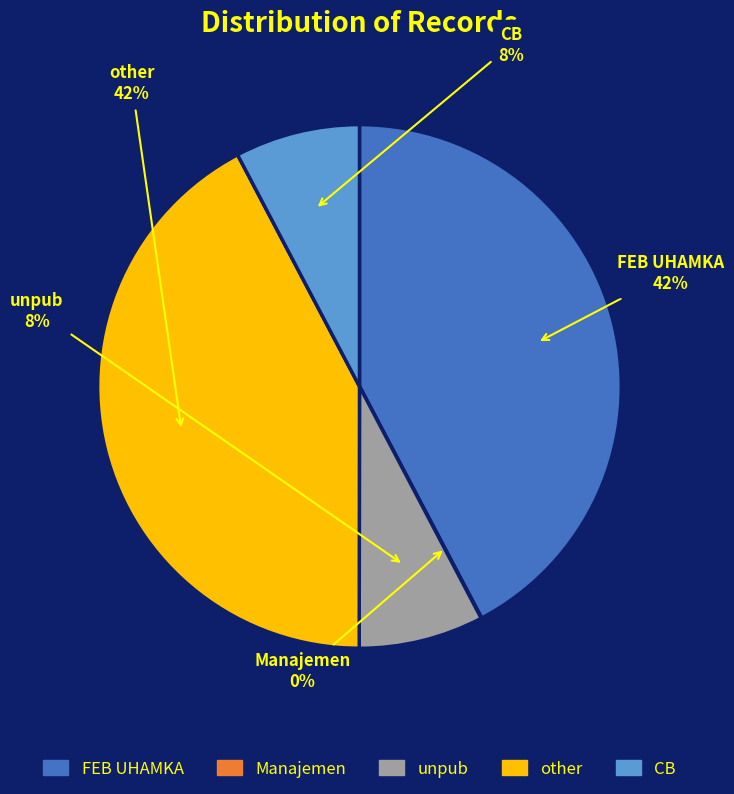

To the nearest percent, what is the difference between the largest and smallest slice percentages?

42%